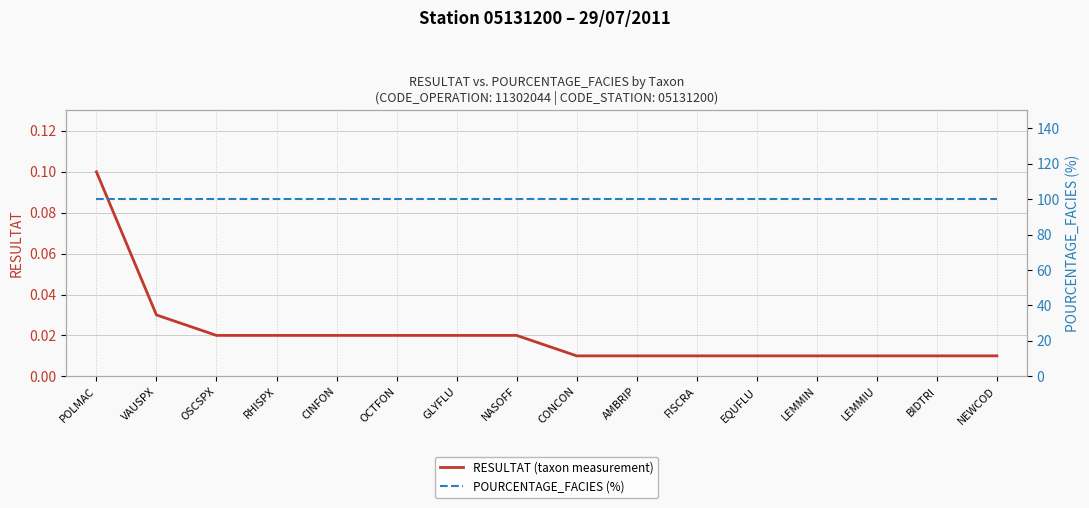

Which series has the widest spread of values?

RESULTAT (taxon measurement)